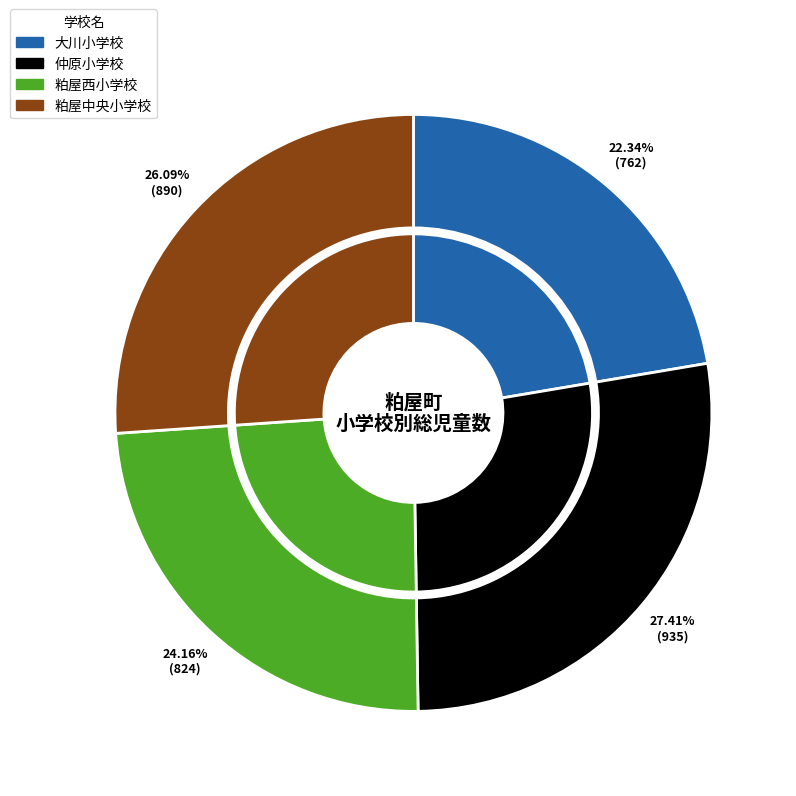

Does 大川小学校 account for over 50% of the chart?

No